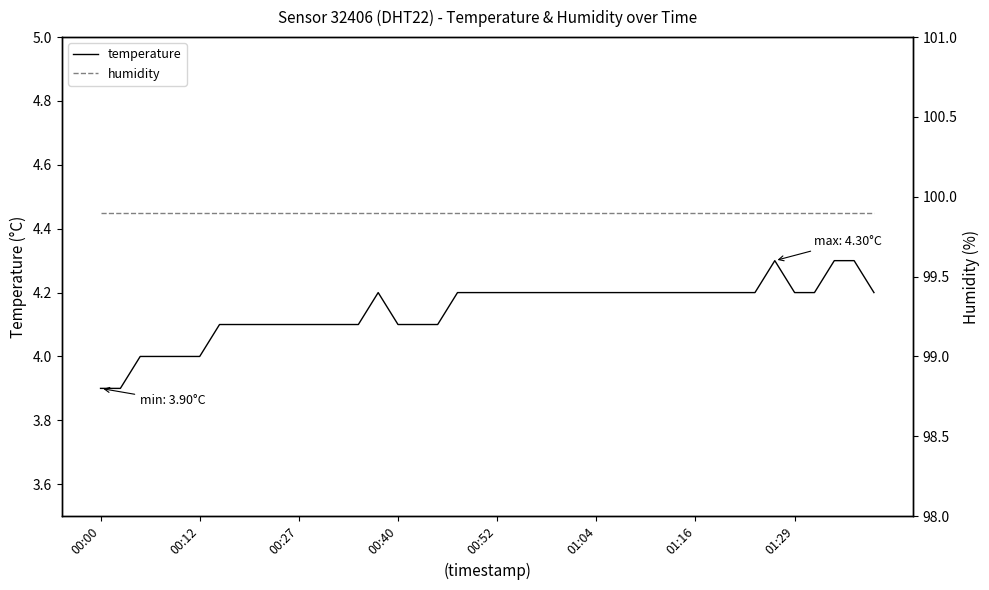

Which series has the largest range (max minus min)?

temperature